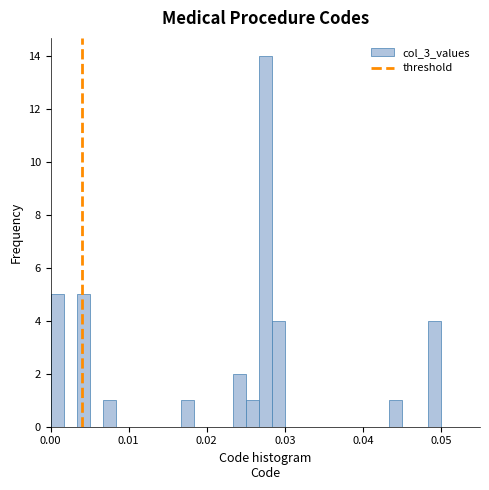

Around what value on the x-axis is the tallest bar? Give the approximate position of its centre, as read against the axis.

0.028